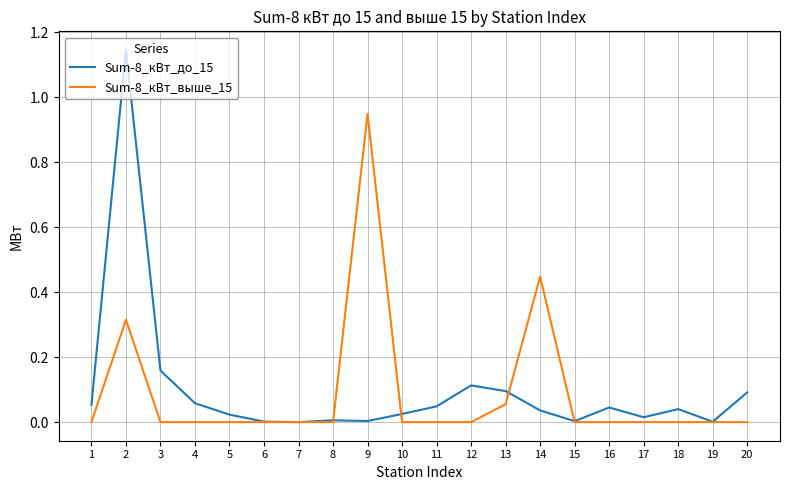

Which series has the widest spread of values?

Sum-8_кВт_до_15